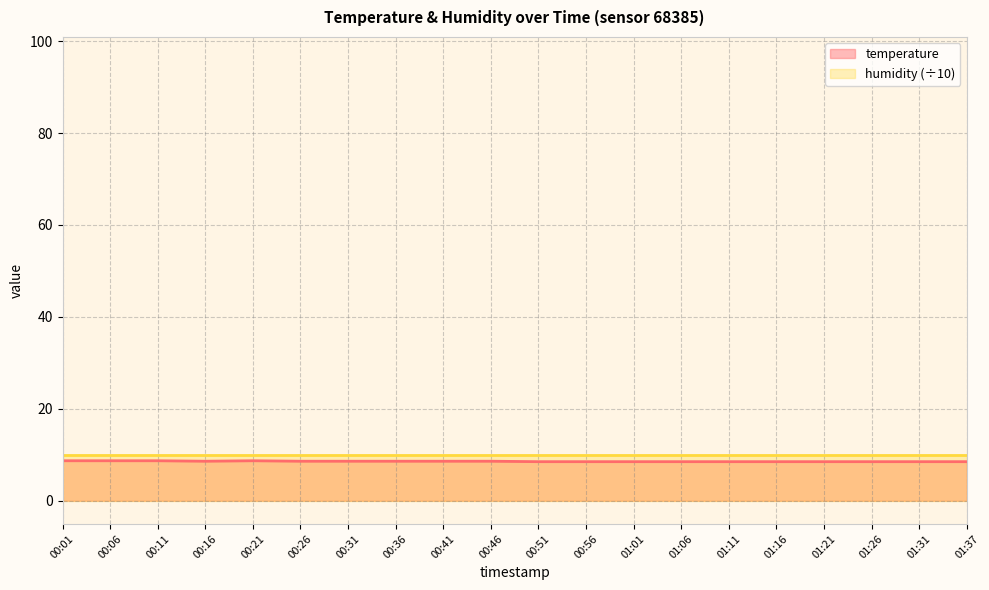

Where is the first local minimum?

00:16